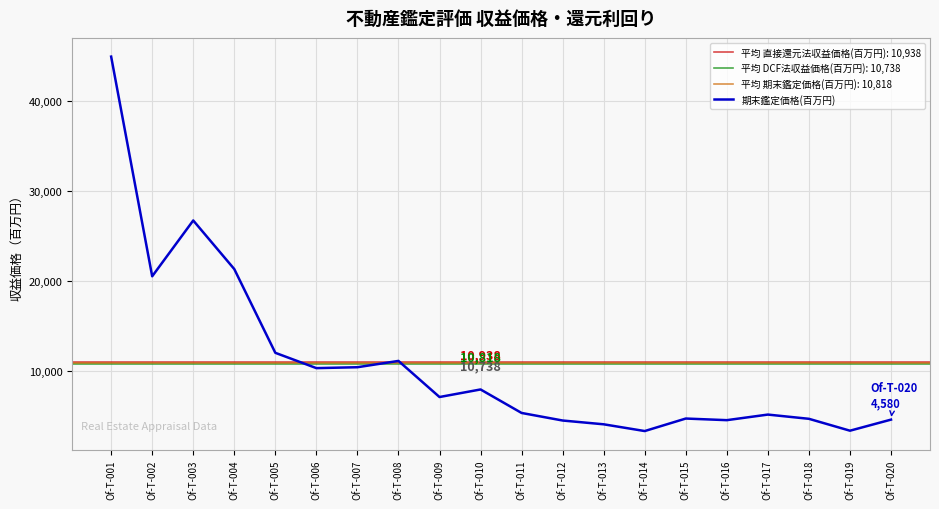

What is the difference between the second highest and minimum values?

23390